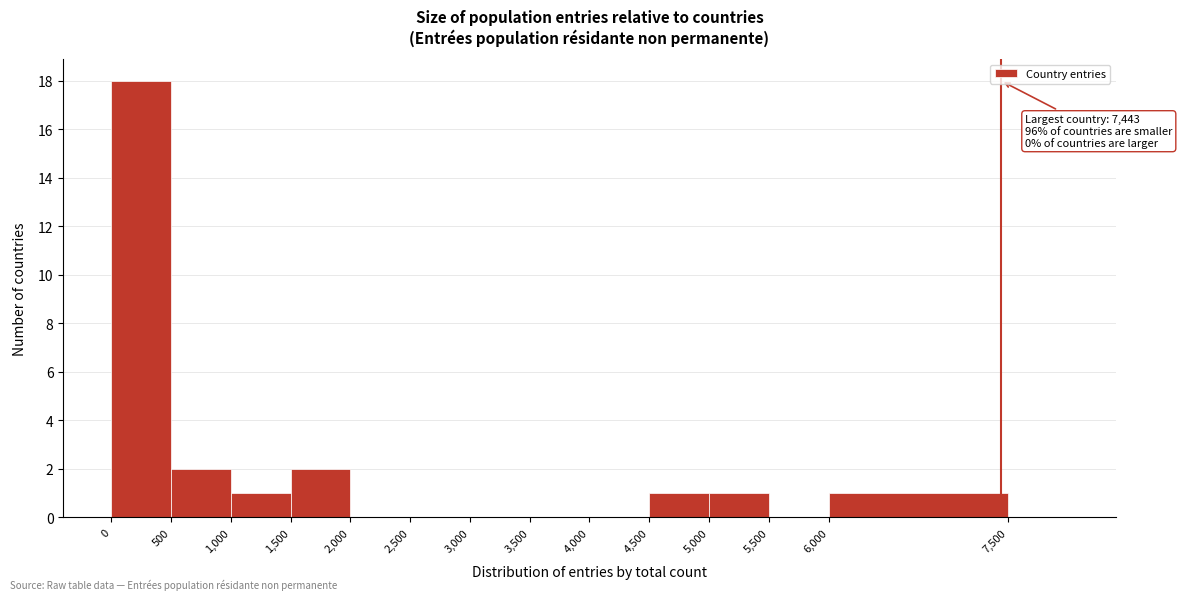

Over which range of the x-axis is the bar tallest?

0 to 500